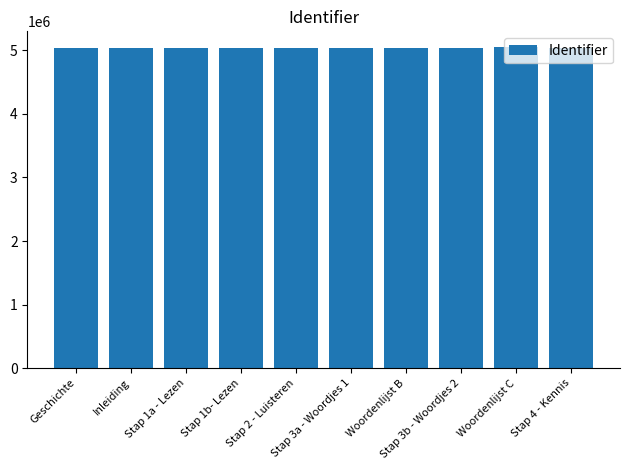

What is the average value?

5036991